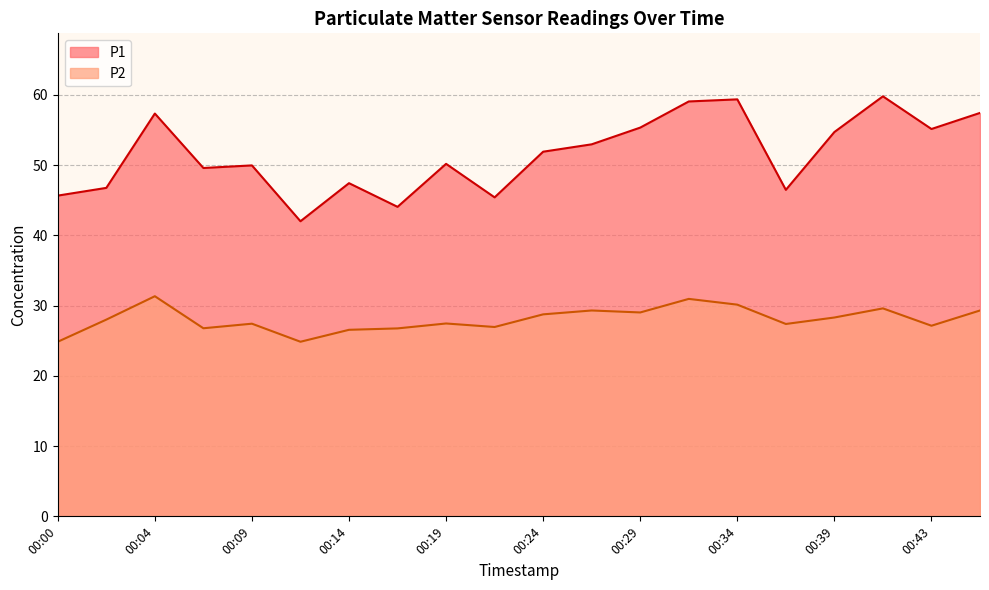

At 00:41, list the series in order from largest to smallest.

P1, P2